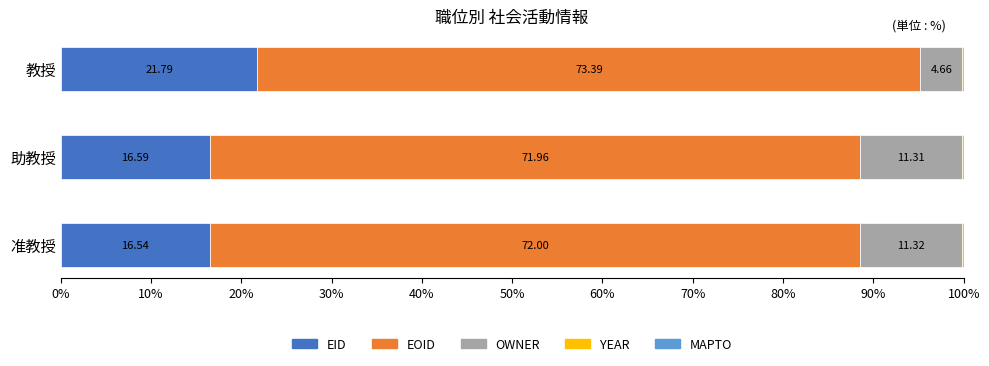

What is the total value across all series at 教授?

100.0